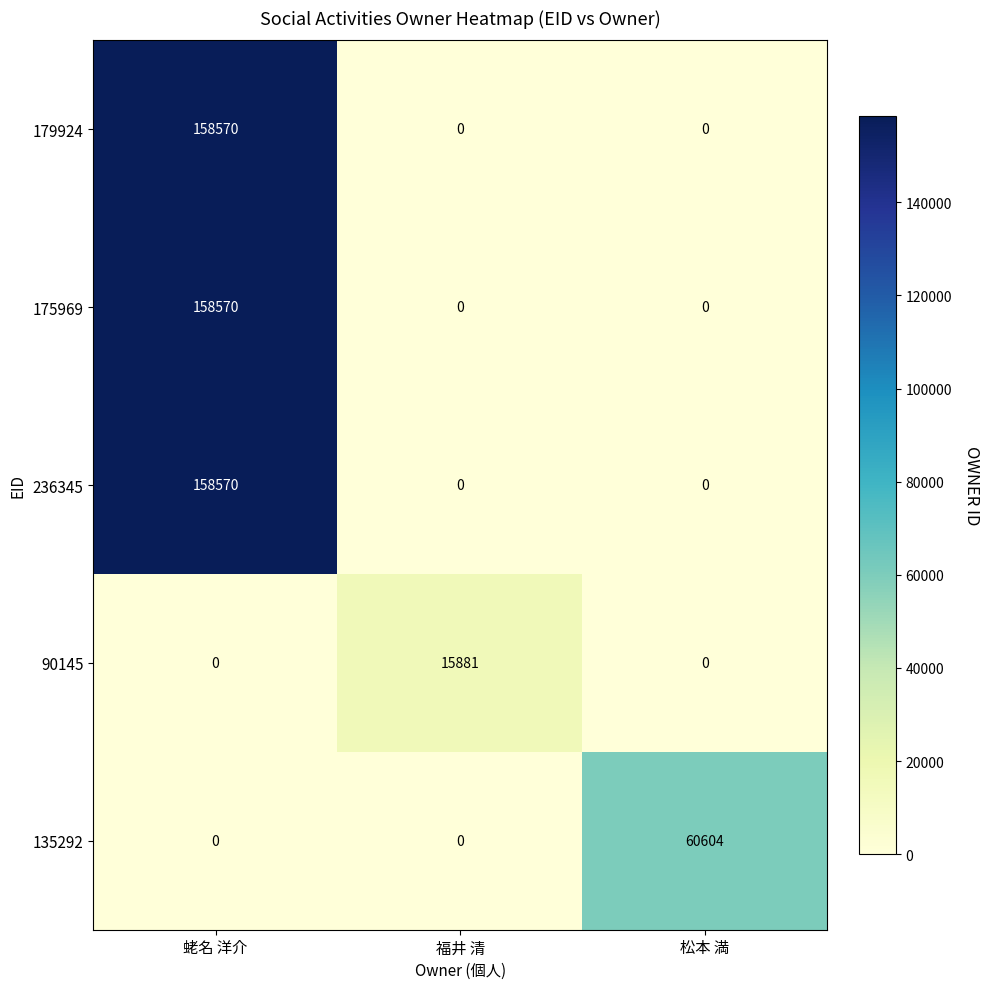

How many distinct data groups are displayed?

5